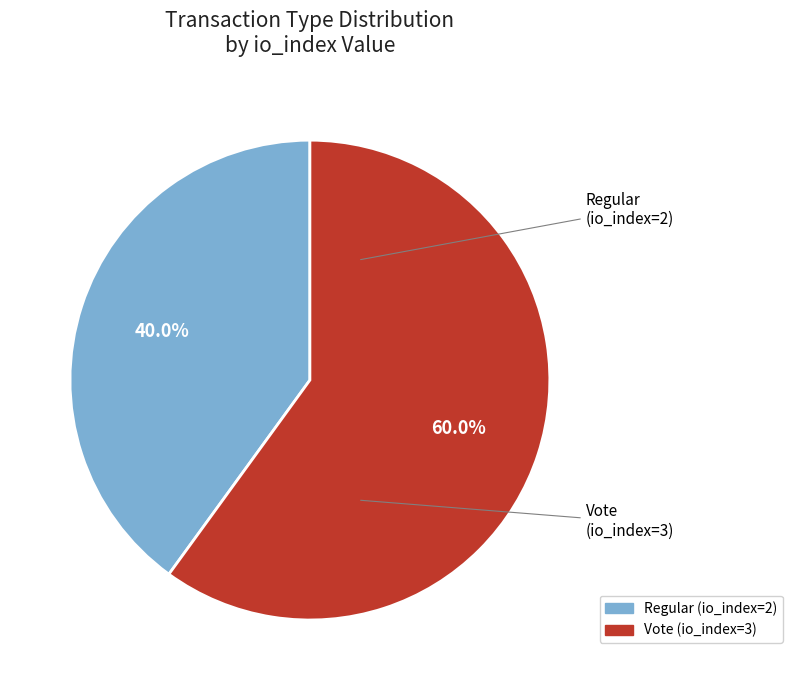

Which slice is the smallest?

Regular (io_index=2)